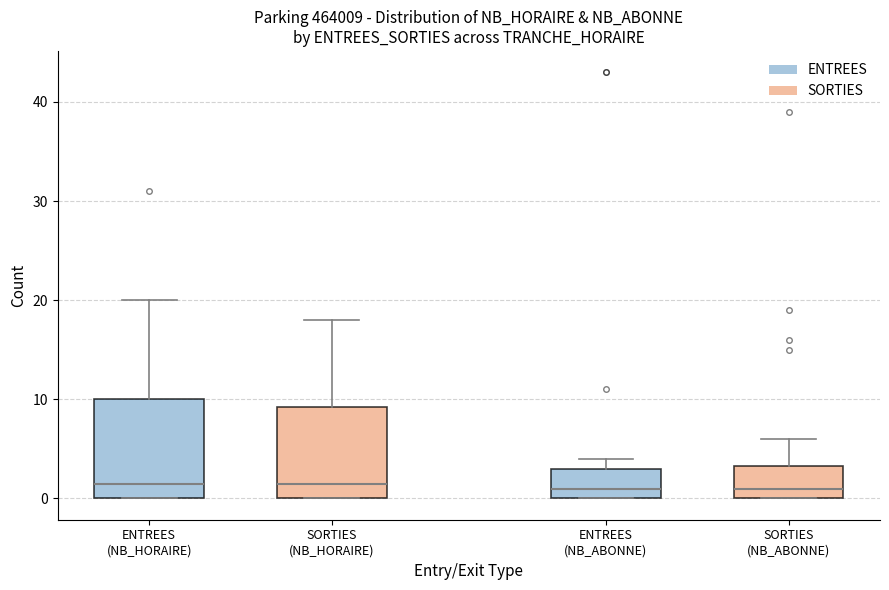

Reading left to right, transcribe this box plot: for each box, give where its median line is, the range the box spans, and where its two whiskers end, as read against the y-axis. The values are not printed on the chart, so give them approximately, as read against the axis.

ENTREES (NB_HORAIRE): median 2, box 0 to 10, whiskers 0 to 20
SORTIES (NB_HORAIRE): median 2, box 0 to 9, whiskers 0 to 18
ENTREES (NB_ABONNE): median 1, box 0 to 3, whiskers 0 to 4
SORTIES (NB_ABONNE): median 1, box 0 to 3, whiskers 0 to 6